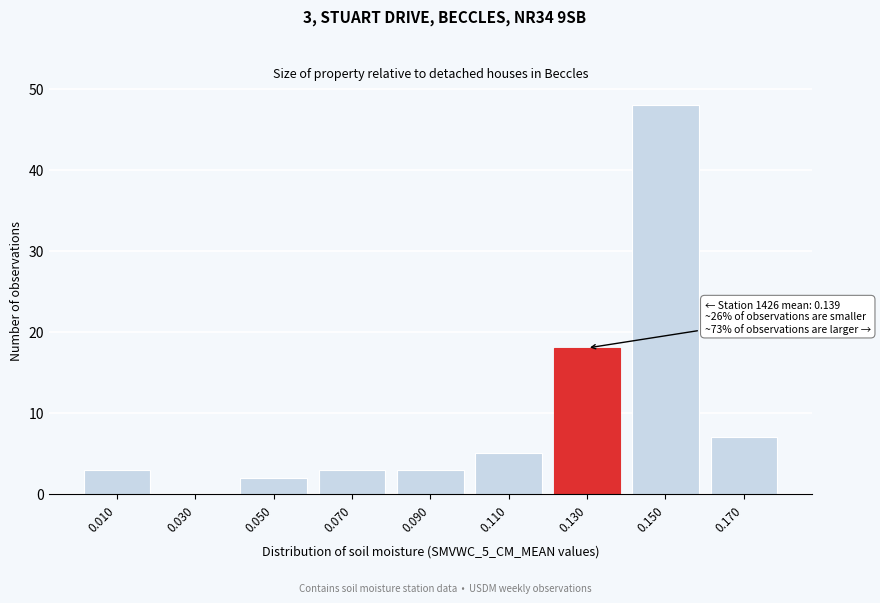

Reading left to right, extract all data points from this chart.

0.010=3	0.030=0	0.050=2	0.070=3	0.090=3	0.110=5	0.130=18	0.150=48	0.170=7